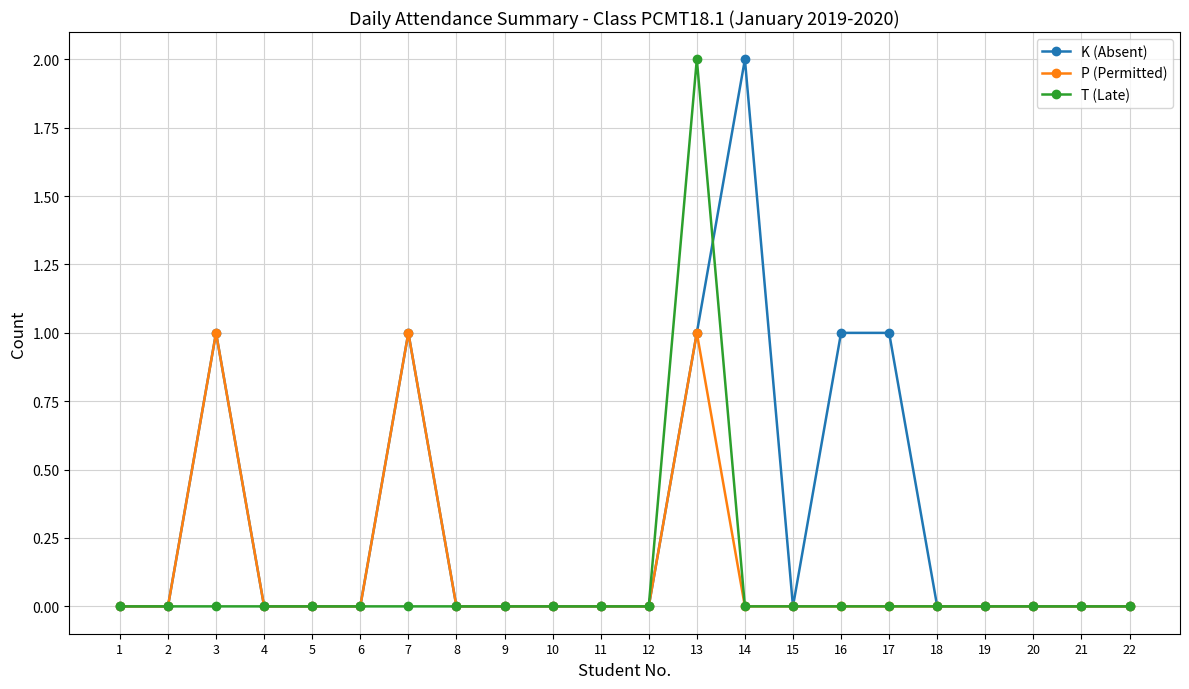

Where is the first local maximum for P (Permitted)?

3